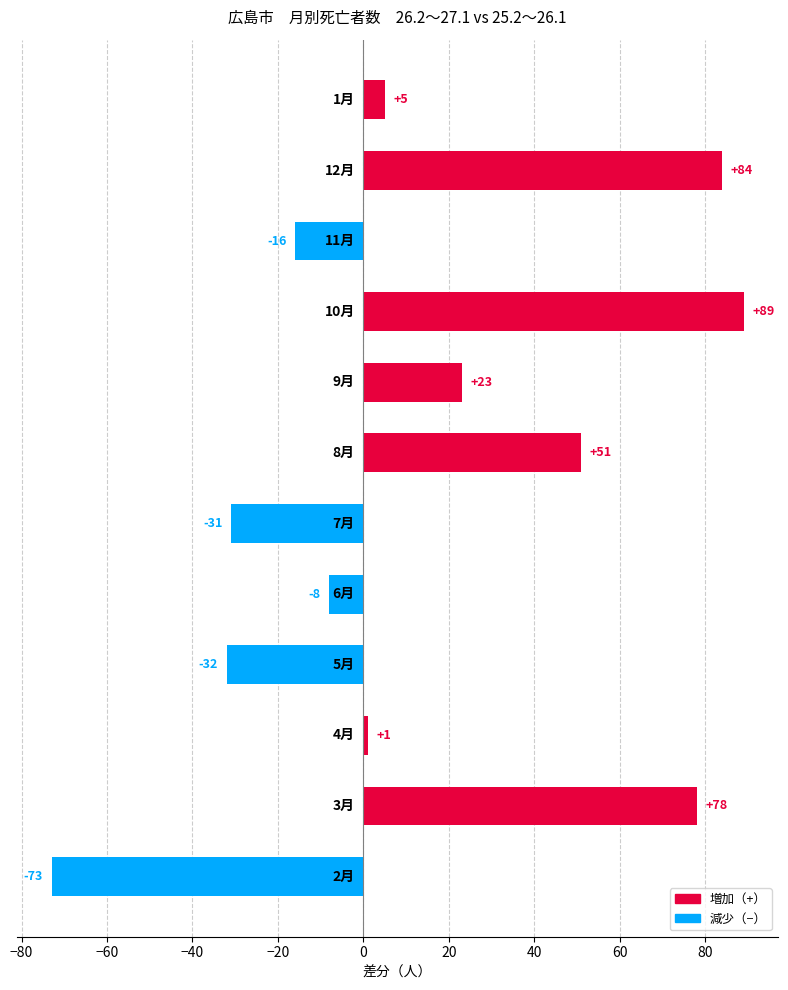

What is the minimum value shown in the chart?

-73